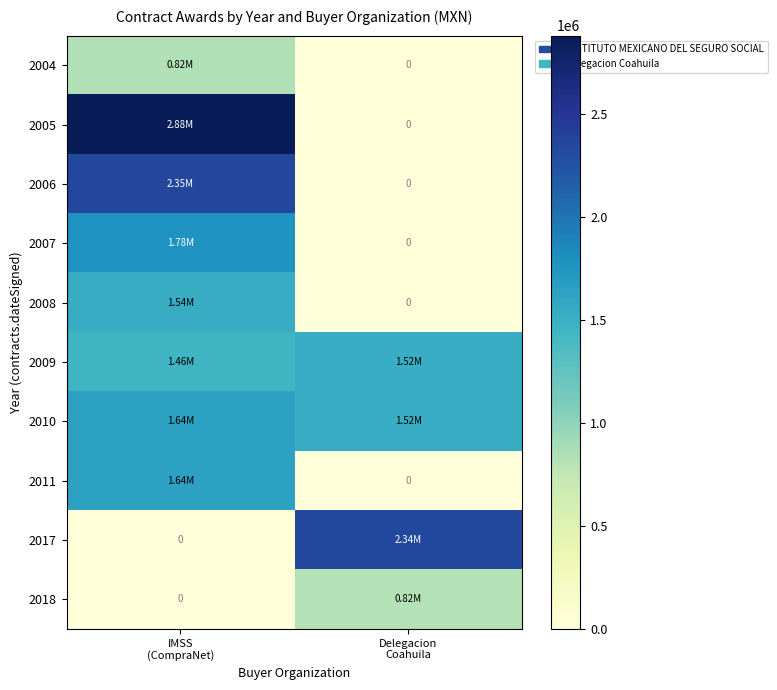

Which has a higher value, Delegacion
Coahuila or IMSS
(CompraNet)?

IMSS
(CompraNet)